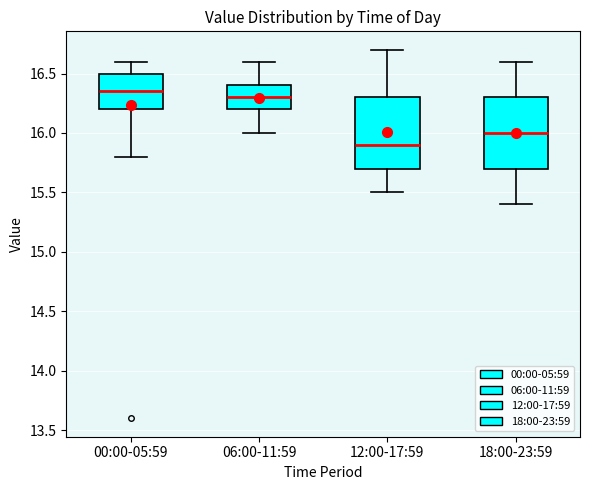

Which box's median line is the lowest?

12:00-17:59